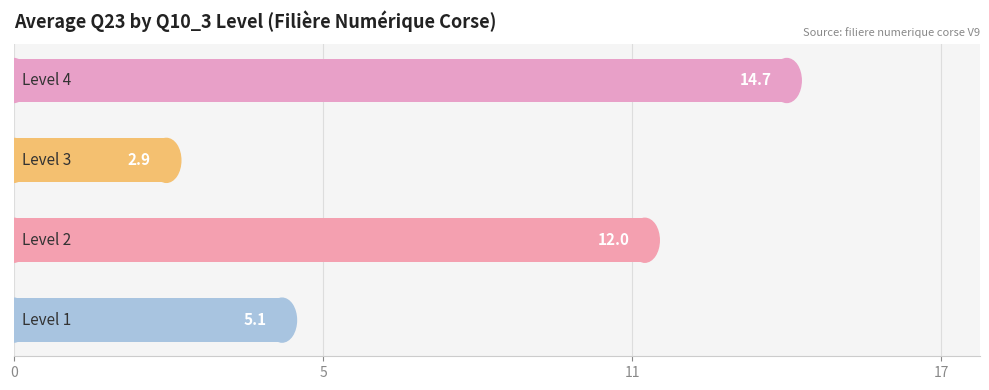

Are the bars horizontal?

Yes